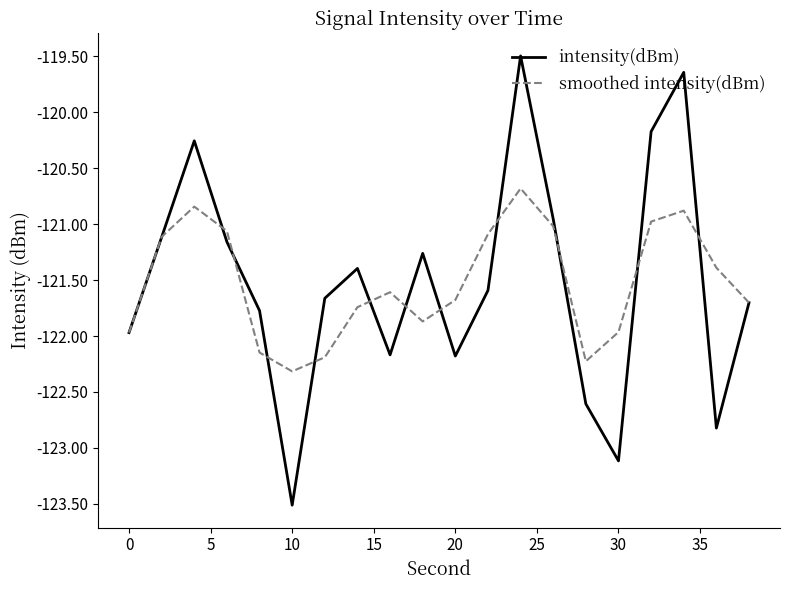

How many values in the smoothed intensity(dBm) series are below -121?

16